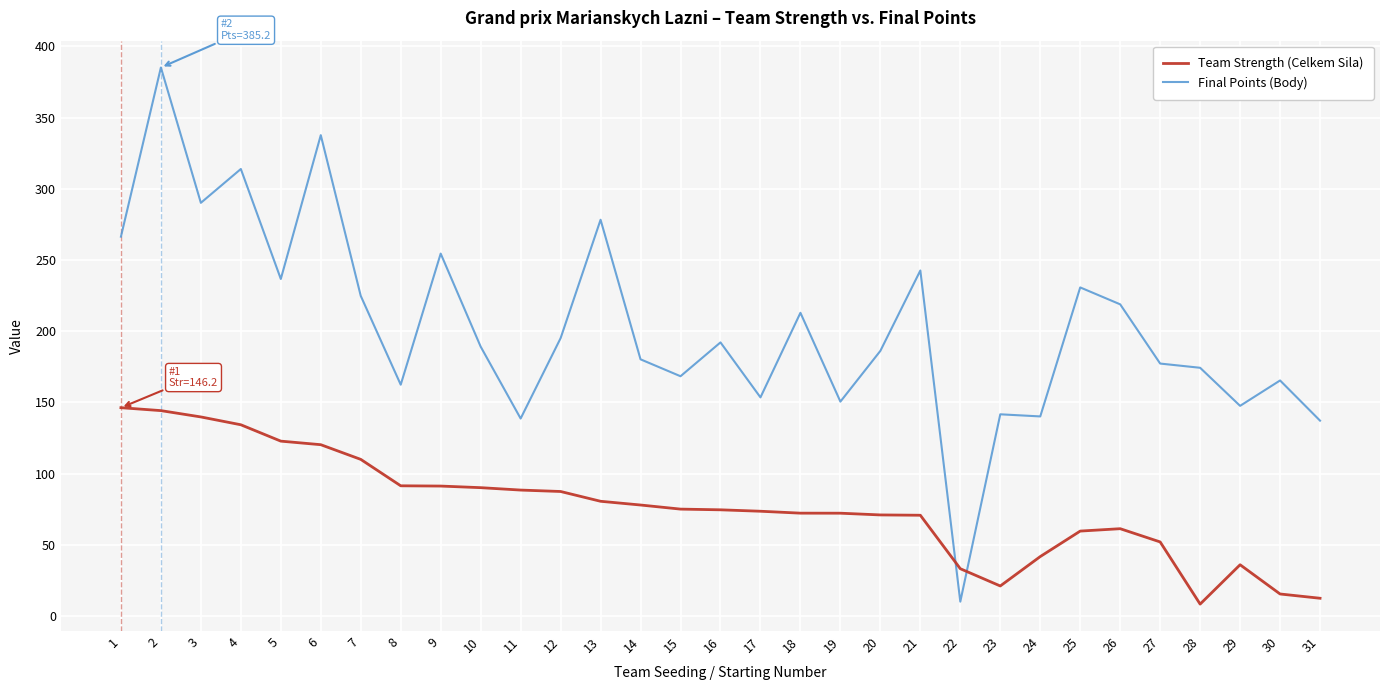

Between which two adjacent categories do Team Strength (Celkem Sila) and Final Points (Body) first intersect?

21 and 22